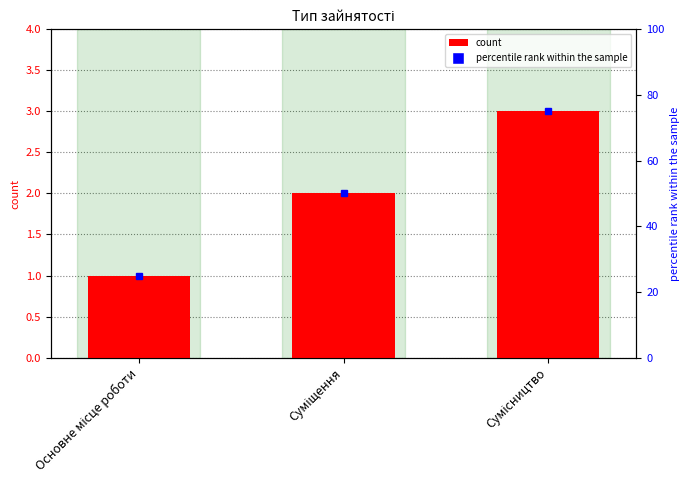

Count the number of values greater than 2.

1